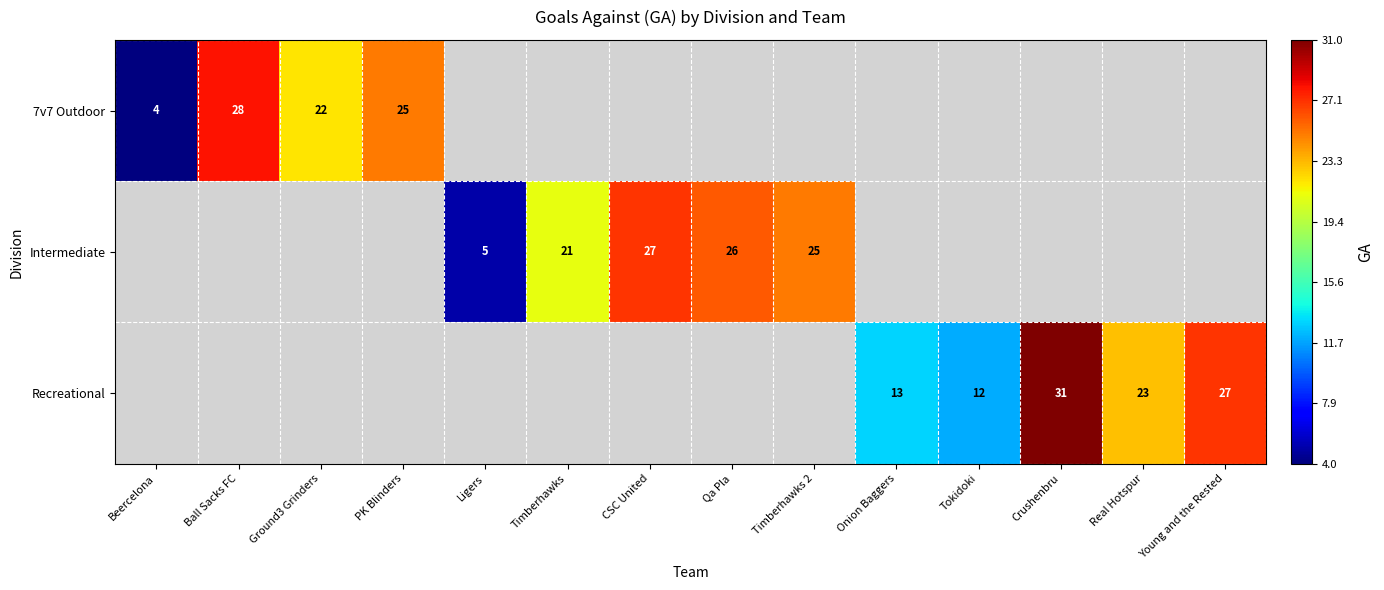

How many distinct data groups are displayed?

3